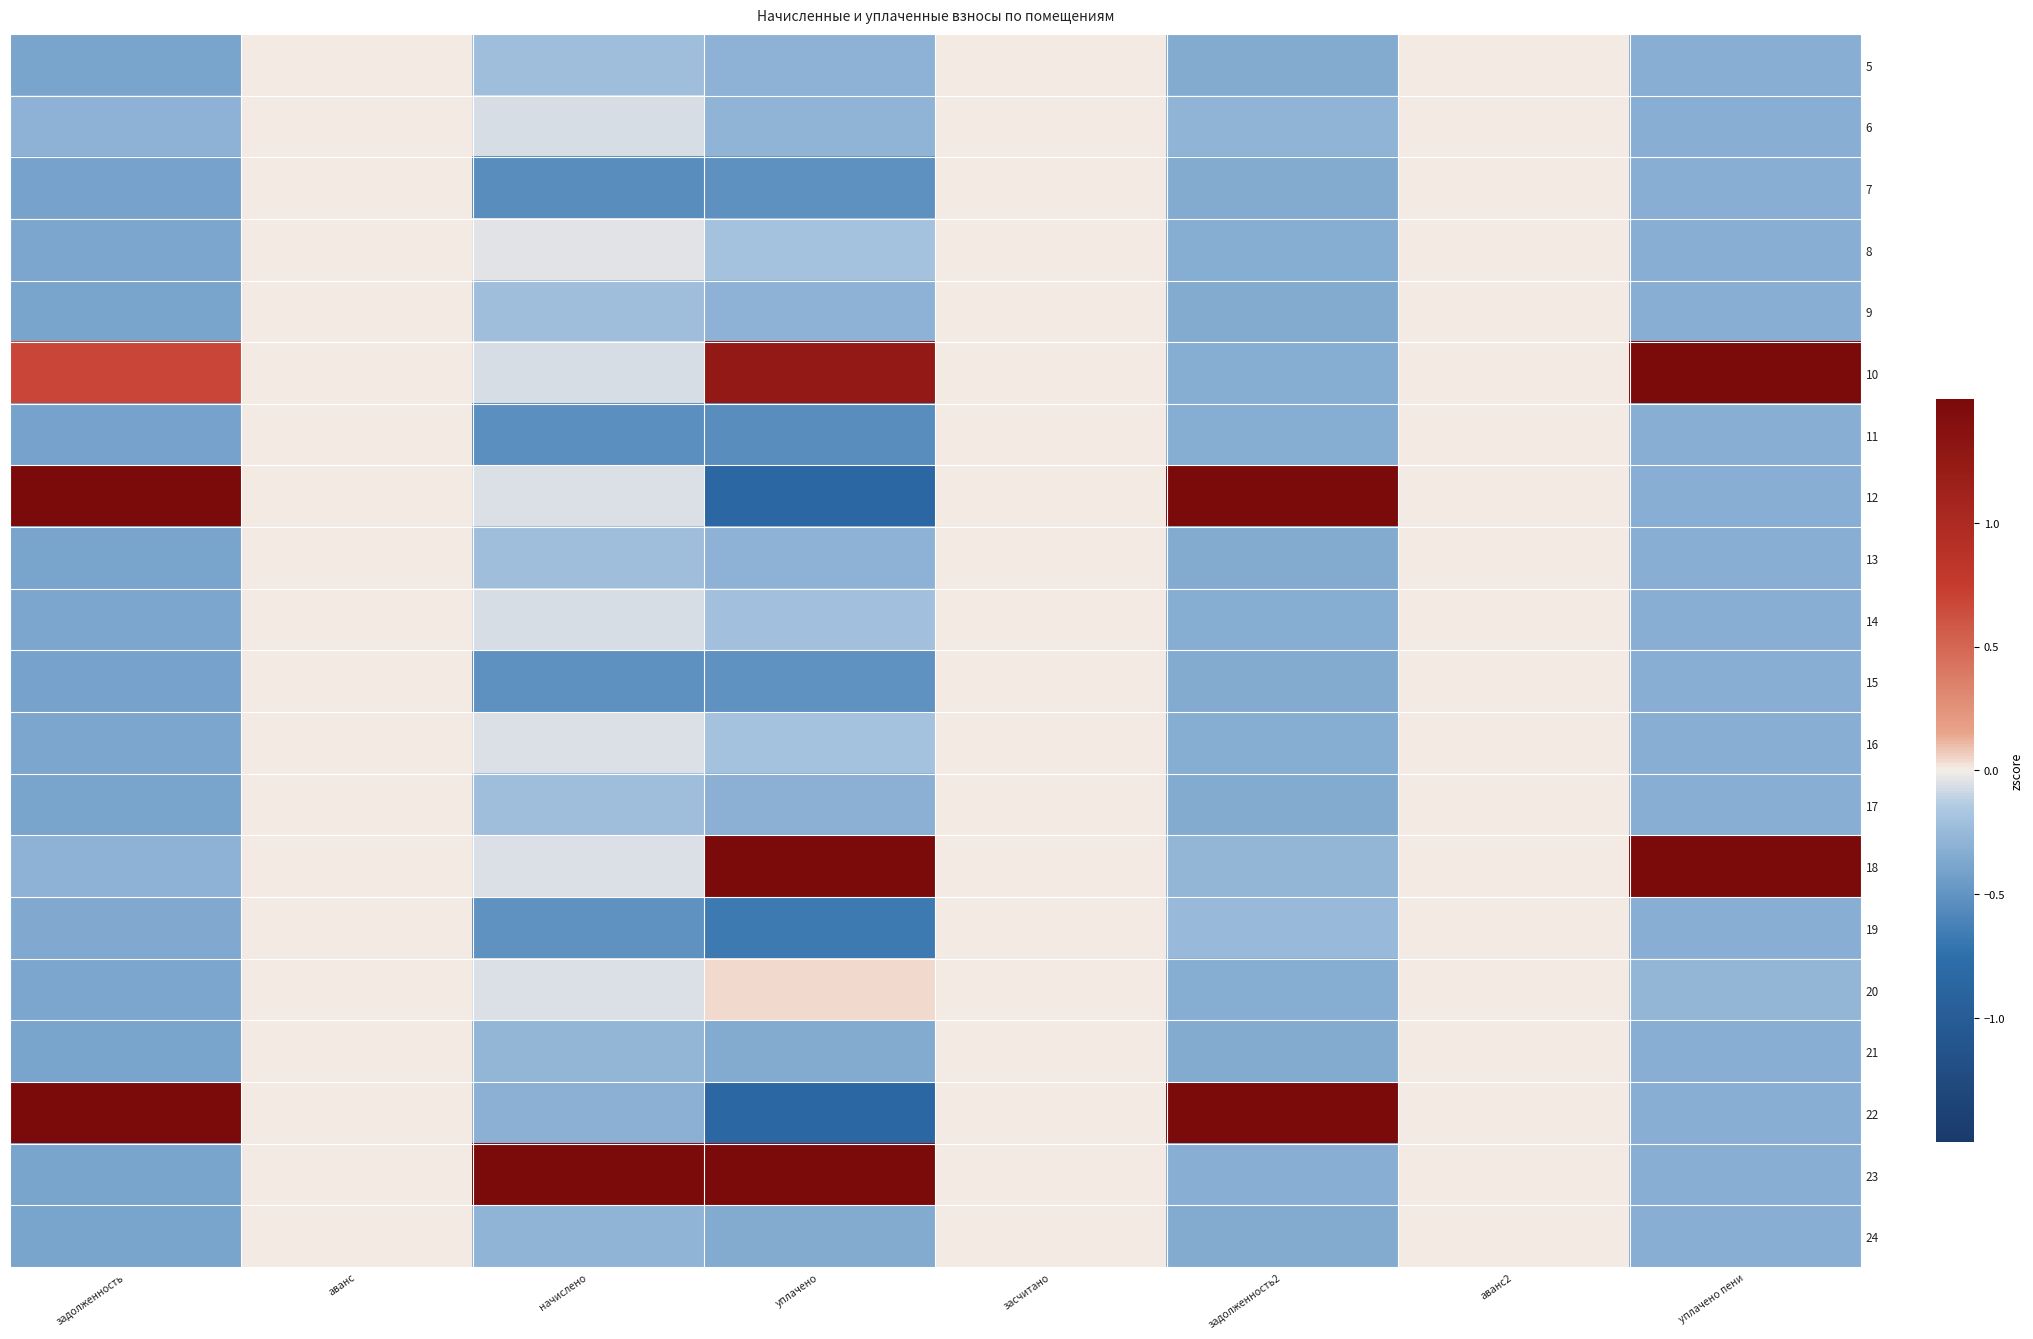

At which category is the sum across all series the highest?

задолженность2